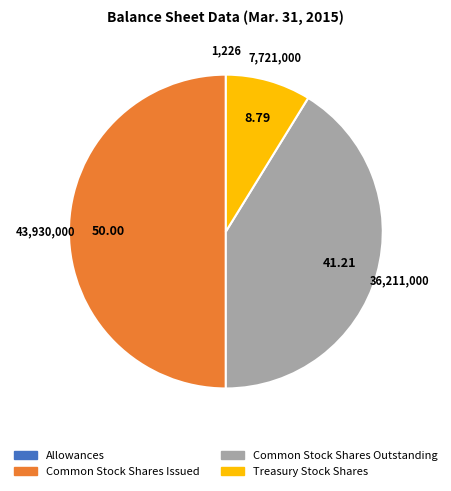

Is Treasury Stock Shares the majority of the pie?

No